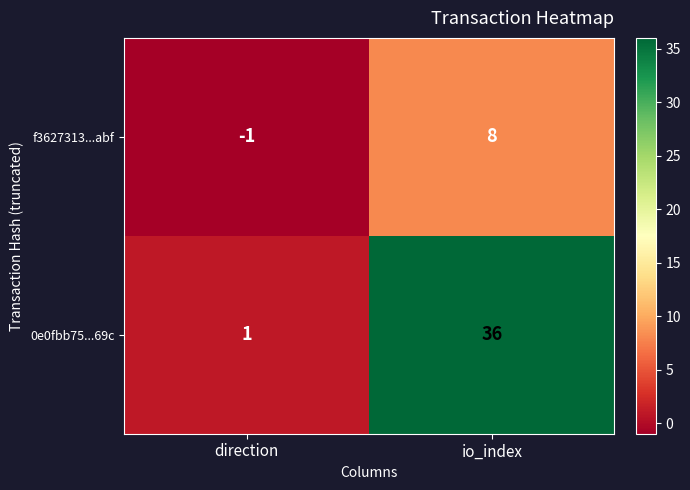

Is the value of 0e0fbb75...69c at io_index greater than the value of f3627313...abf at direction?

Yes